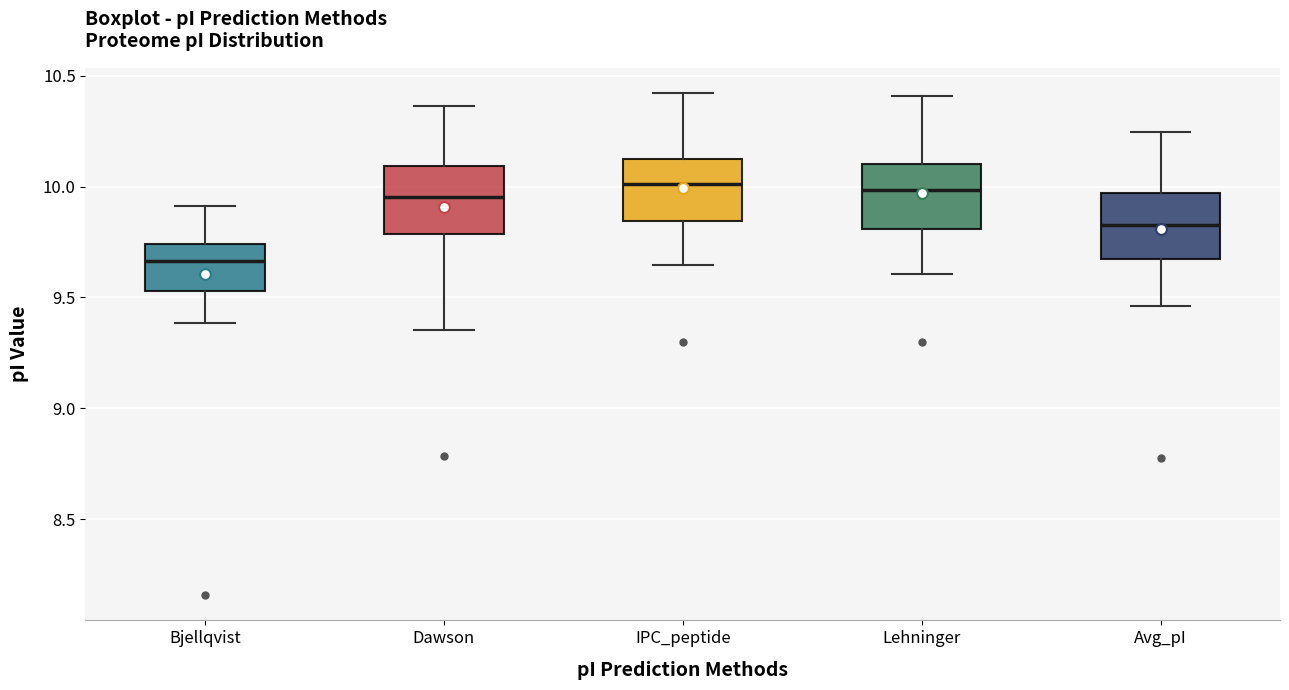

Where does the median line of the box for Dawson sit on the y-axis? The values are not printed on the chart, so give them approximately, as read against the axis.

9.95